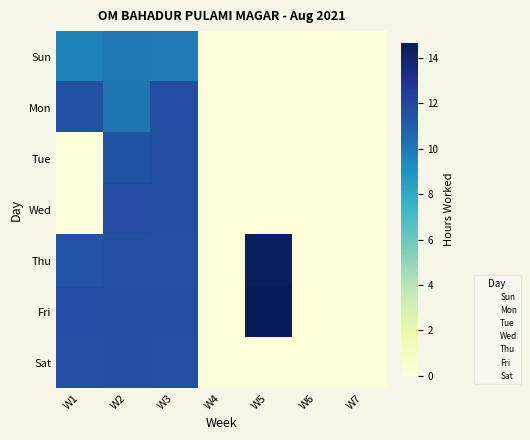

Rank the series at W2 from highest to lowest value.

Wed, Fri, Sat, Thu, Tue, Mon, Sun